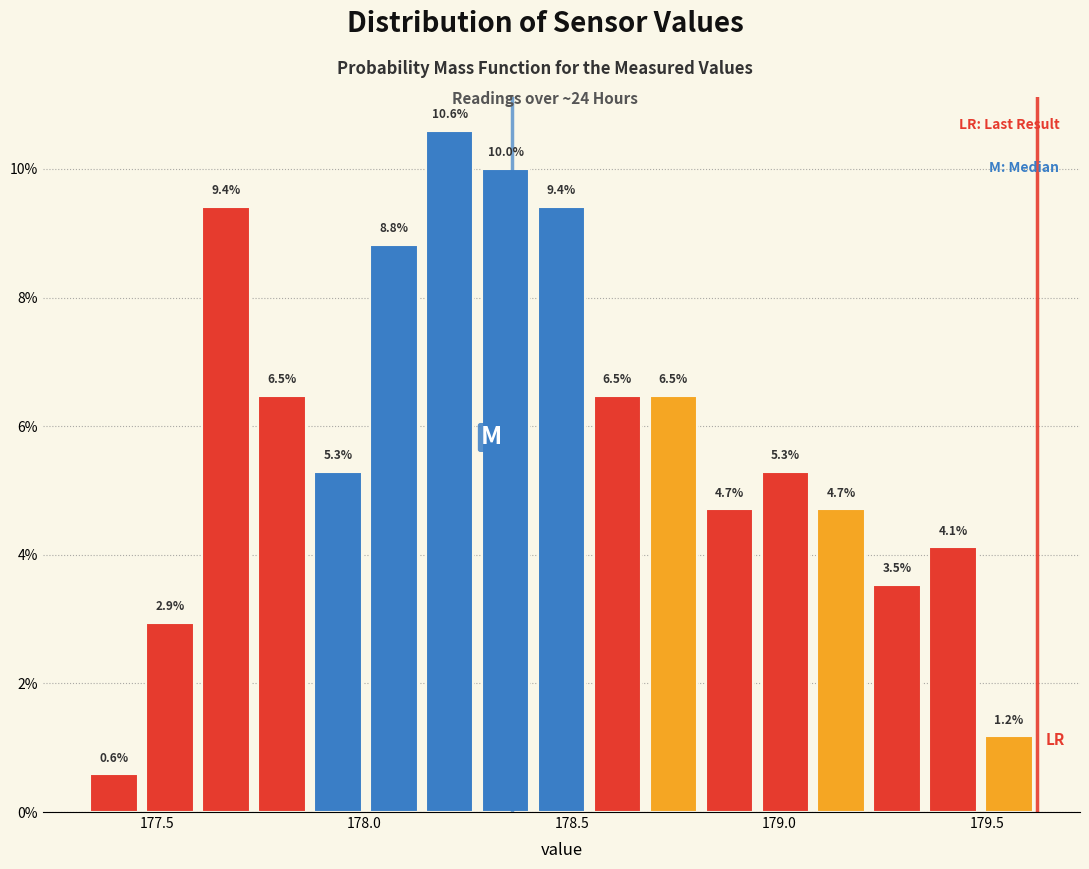

Read against the x-axis, roughly where is the centre of the tallest bar?

178.20